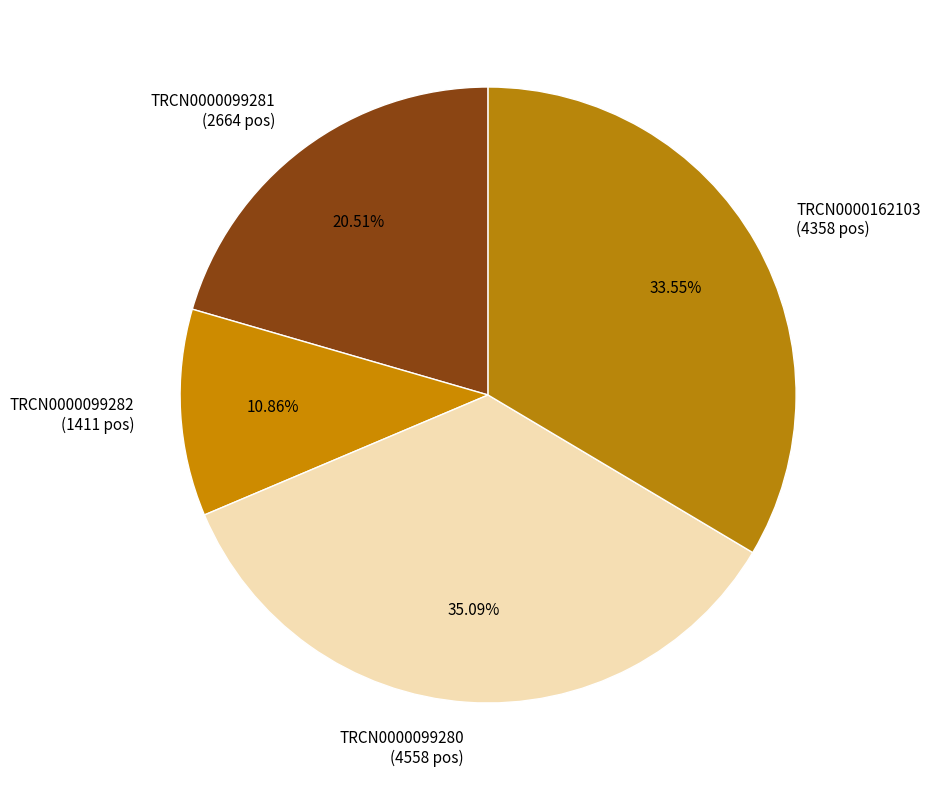

Which slice is the smallest?

TRCN0000099282